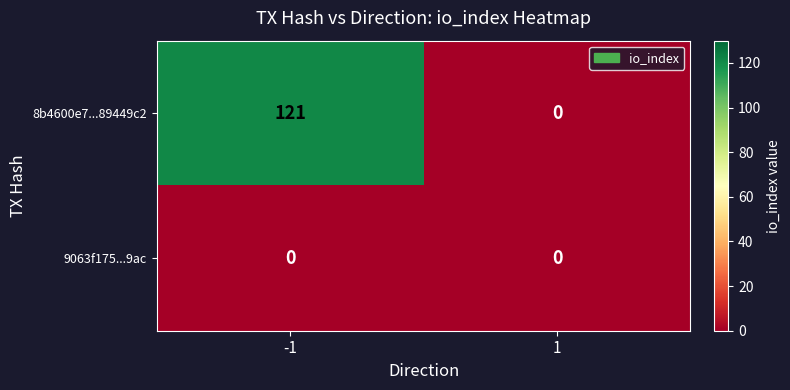

The 8b4600e7...89449c2 series shows 77 at -1. True or false?

False